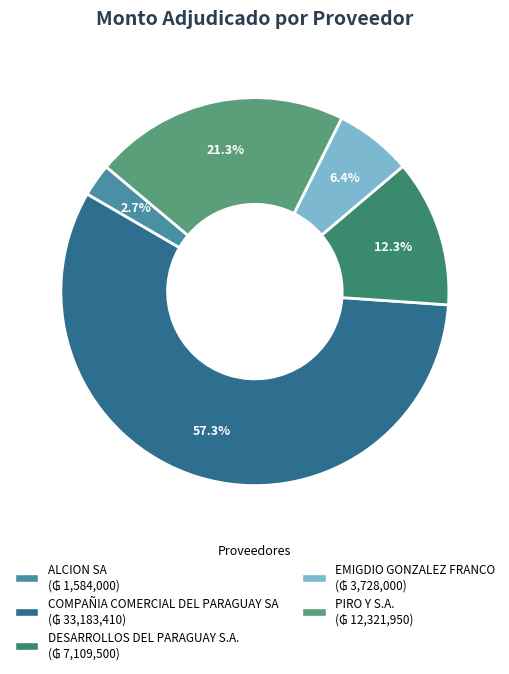

How many segments does this pie chart have?

5